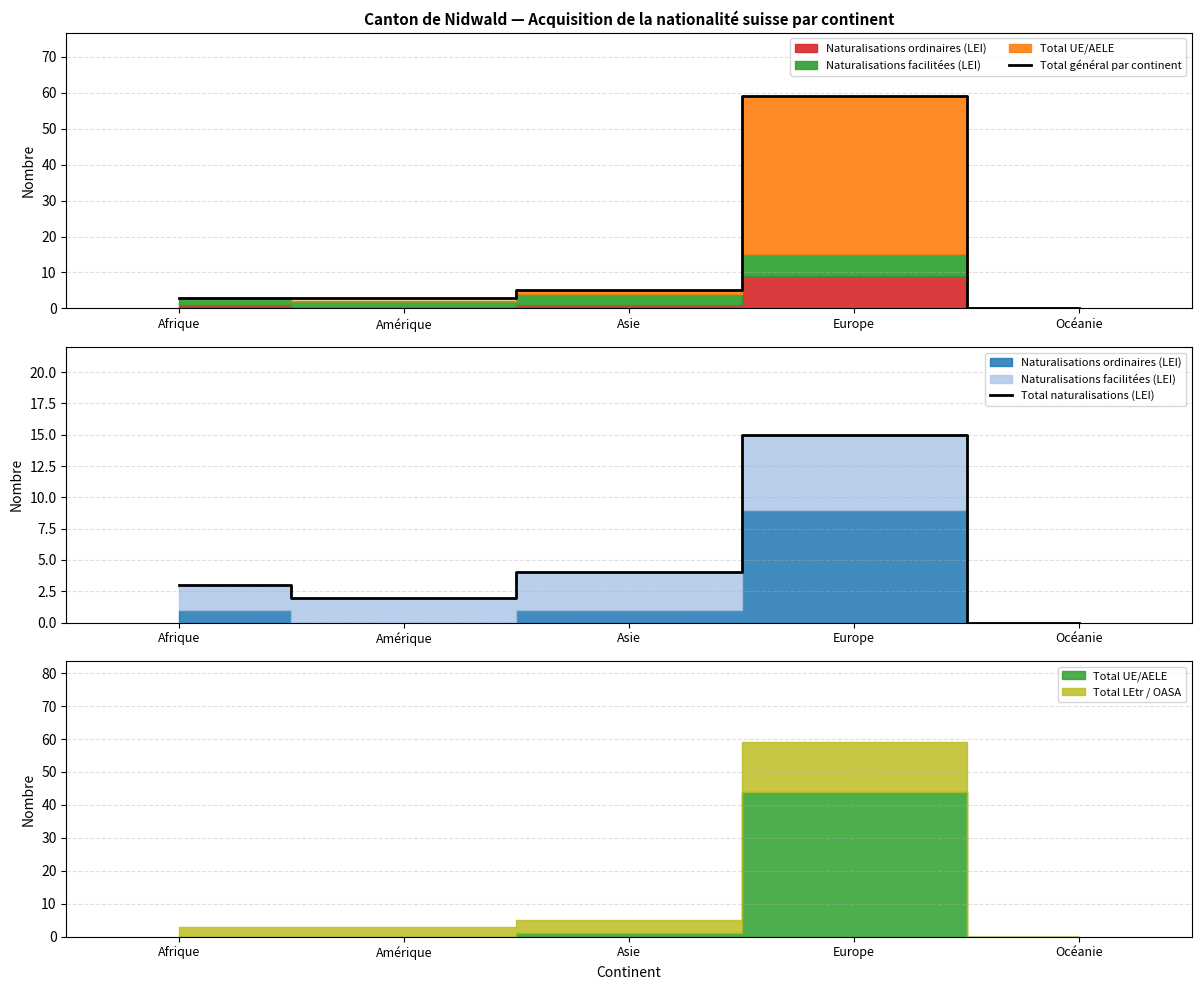

Is it true that Total général par continent equals -20 at Océanie?

False